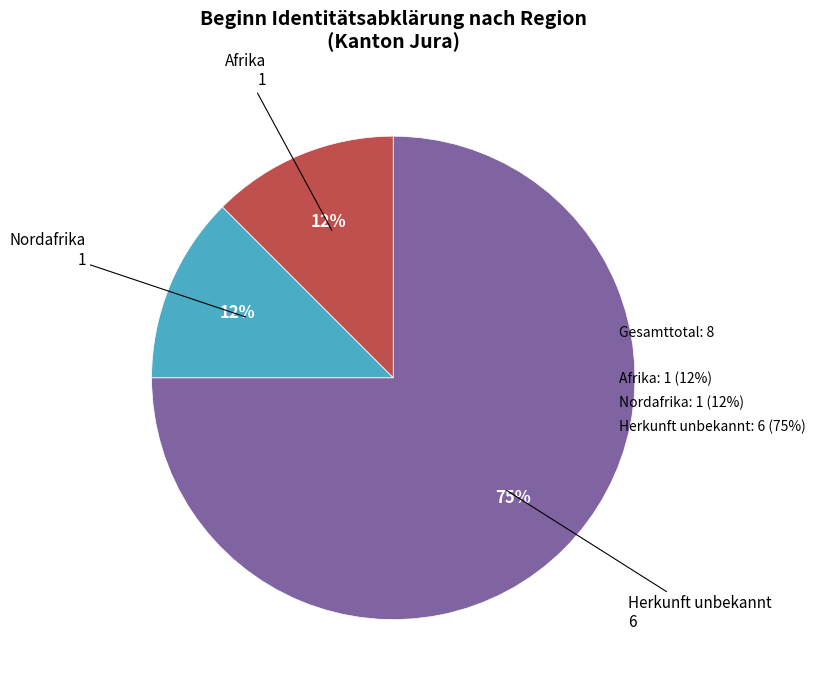

What is the largest slice in the pie chart?

Herkunft unbekannt